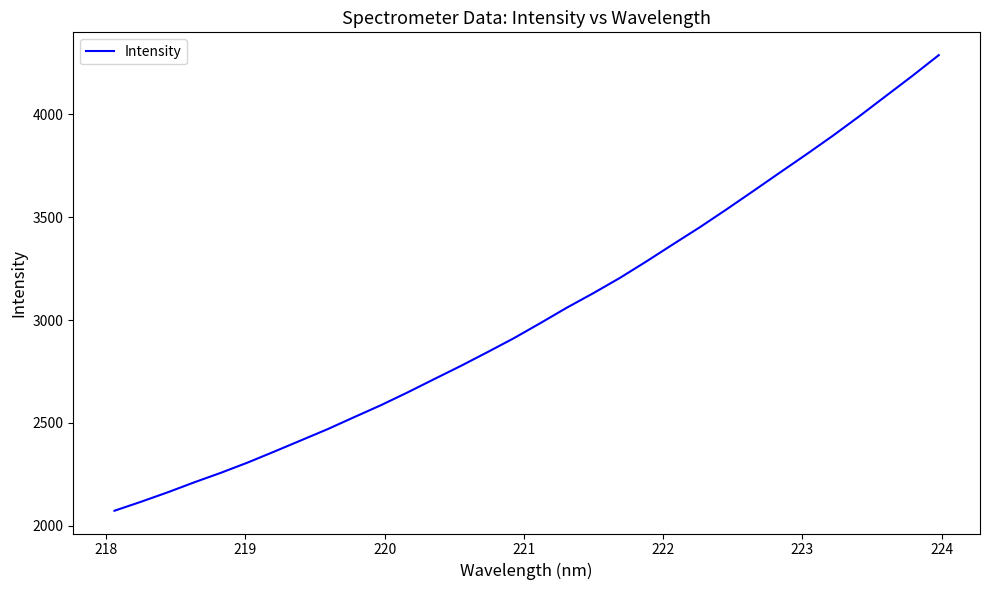

What is the minimum value shown in the chart?

2073.1